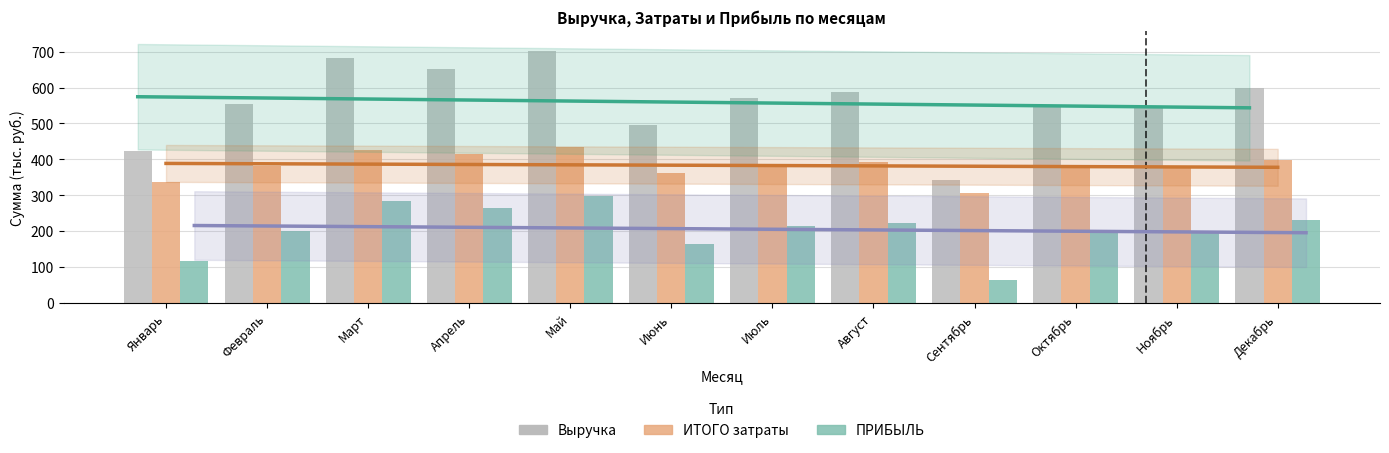

What is the total value across all series at Апрель?

1332.2